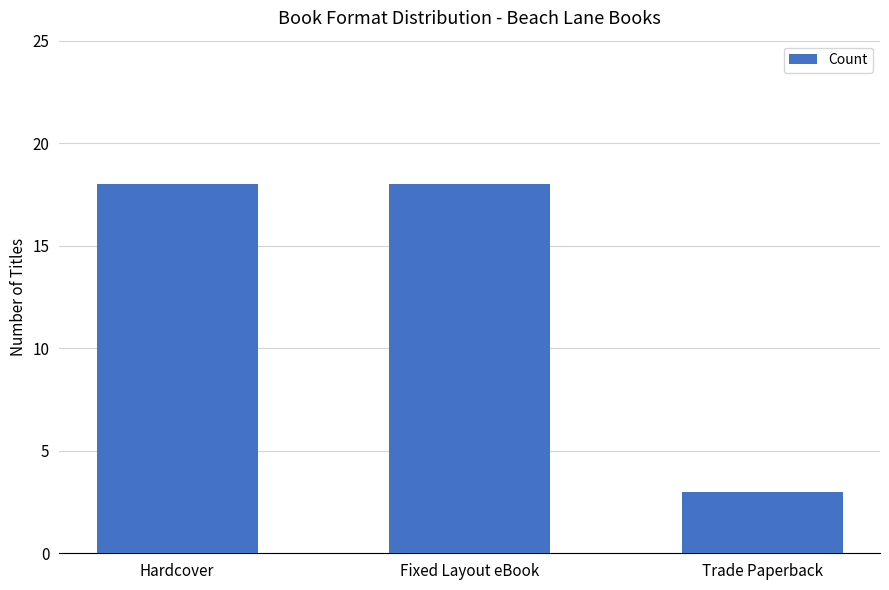

What is the ratio of the value at Hardcover to the value at Trade Paperback?

6.0